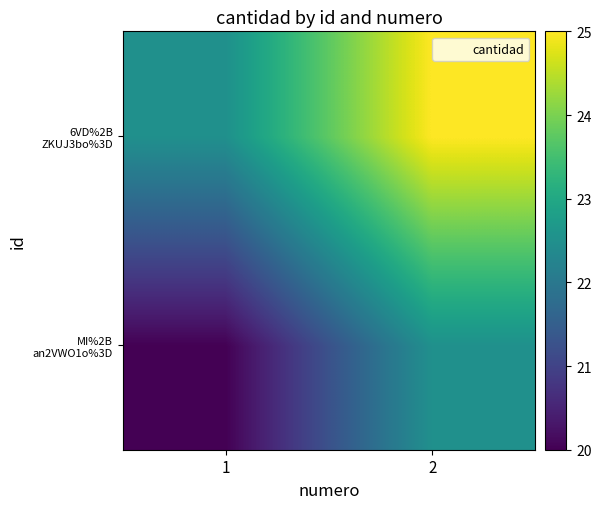

What is the difference between the highest and lowest values at 2?

2.5